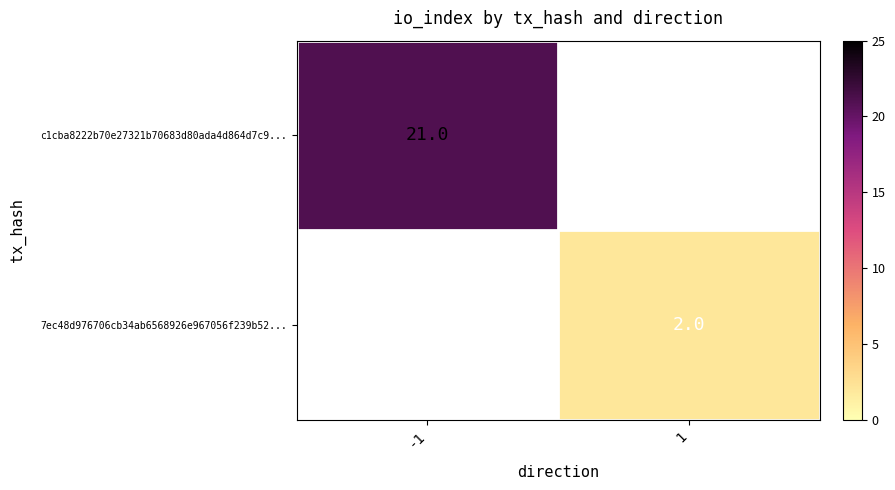

Is it true that 7ec48d976706cb34ab6568926e967056f239b52... equals 2 at 1?

True